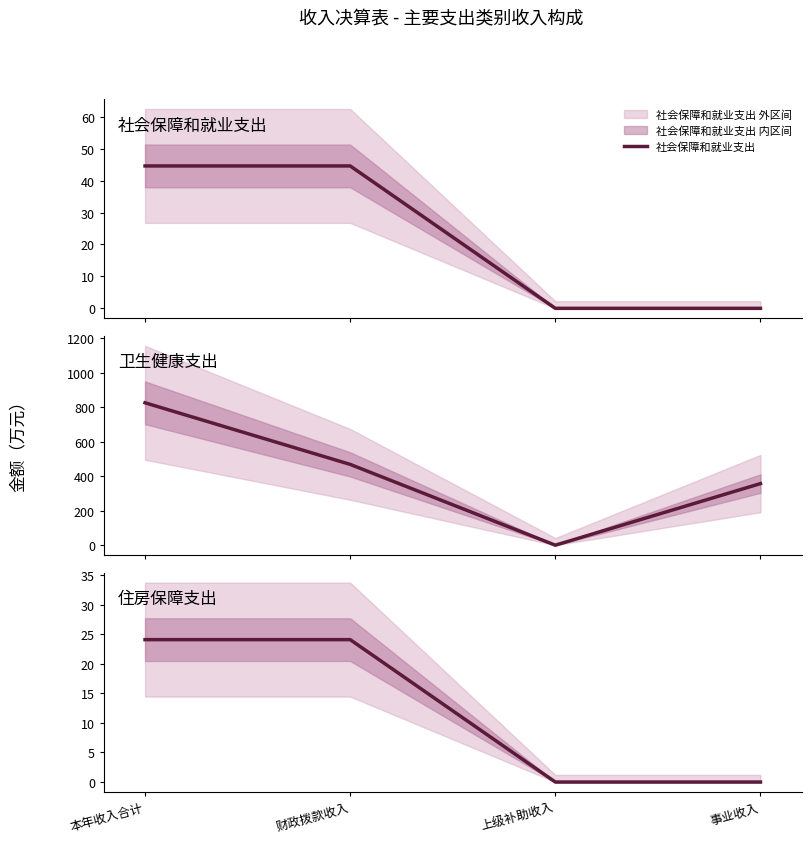

What is the total value across all series at 本年收入合计?

894.0